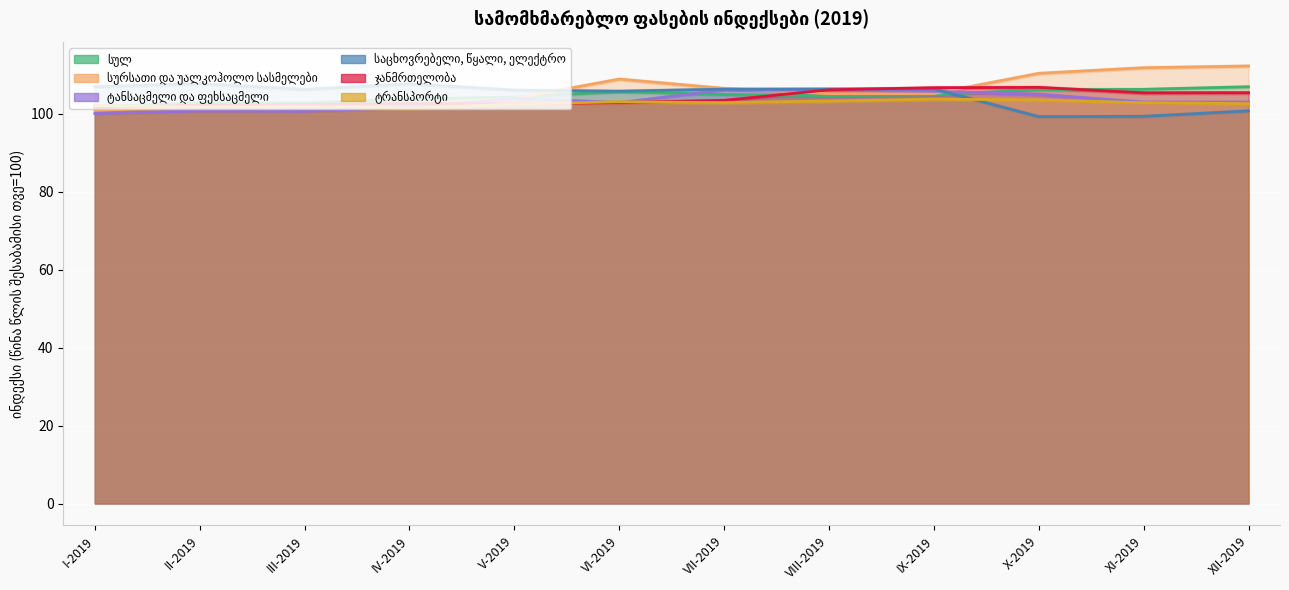

True or false: სულ and სურსათი და უალკოჰოლო სასმელები intersect in this chart.

True